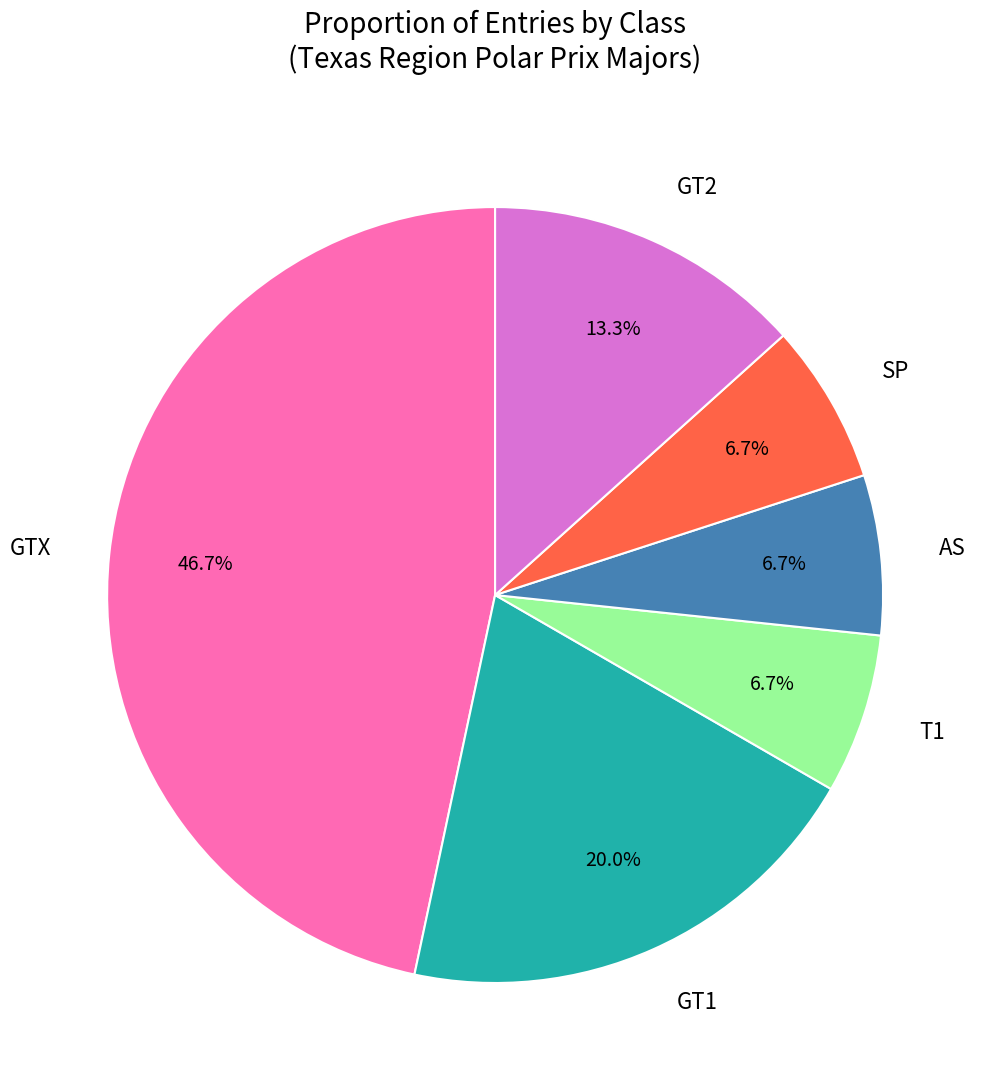

What percentage is the GT1 slice, to the nearest percent?

20%